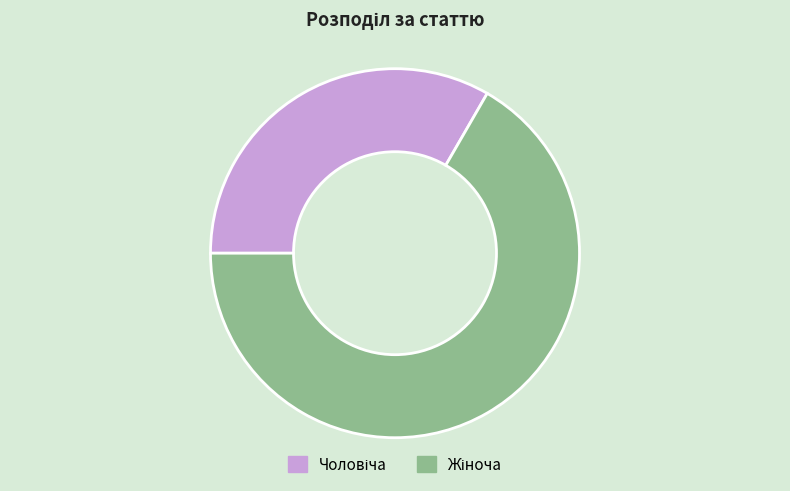

Does any single category account for the majority?

Yes